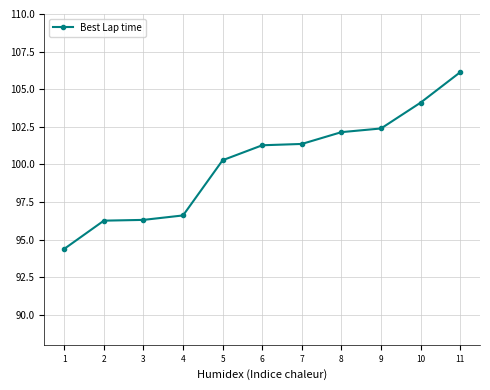

What is the greatest value displayed?

106.1